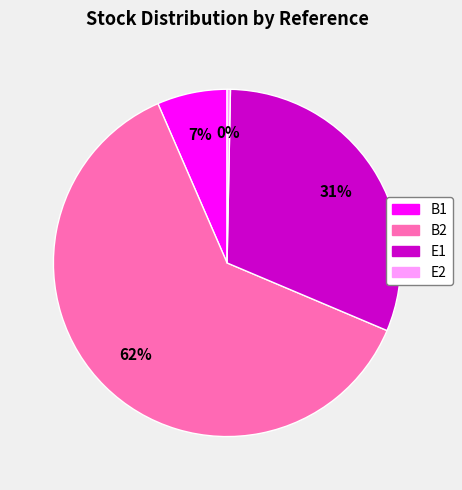

Combined, do E2 and B1 account for over 50%?

No